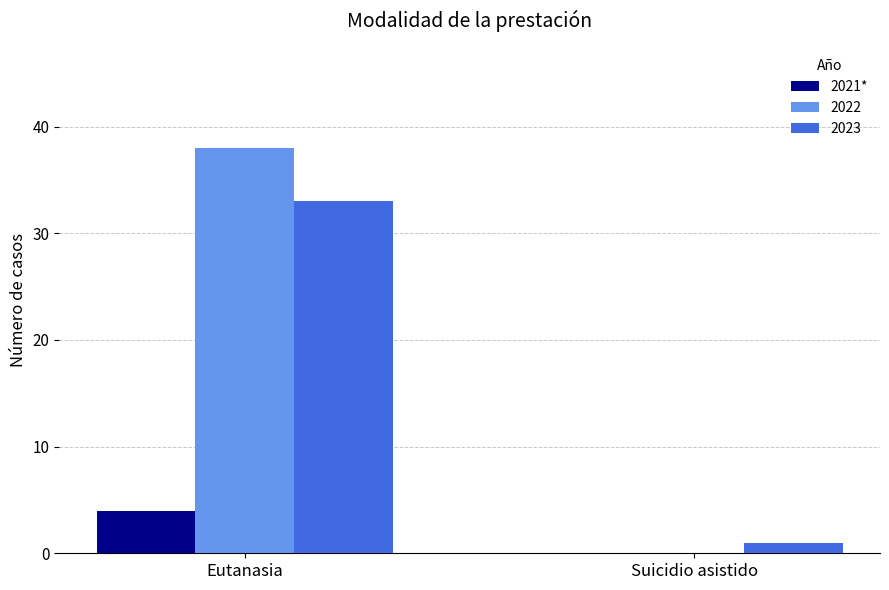

What is the highest value of the 2023 series?

33